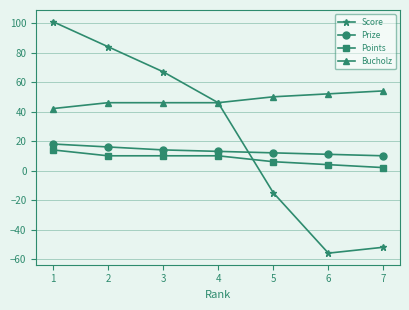

Where is Score nearest to the value 22?

4